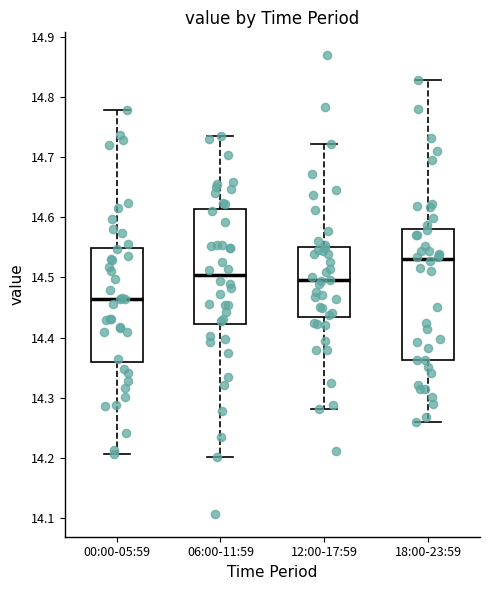

Which box's median line is the highest?

18:00-23:59